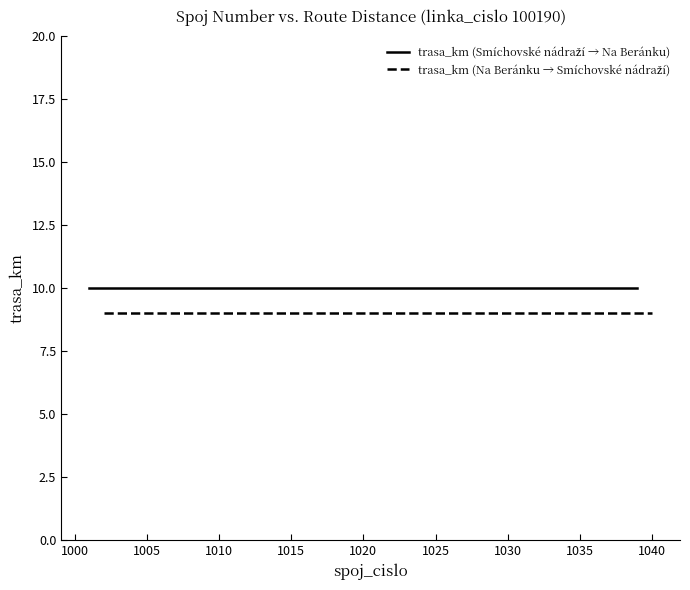

What is the sum of all trasa_km (Na Beránku → Smíchovské nádraží) values?

180